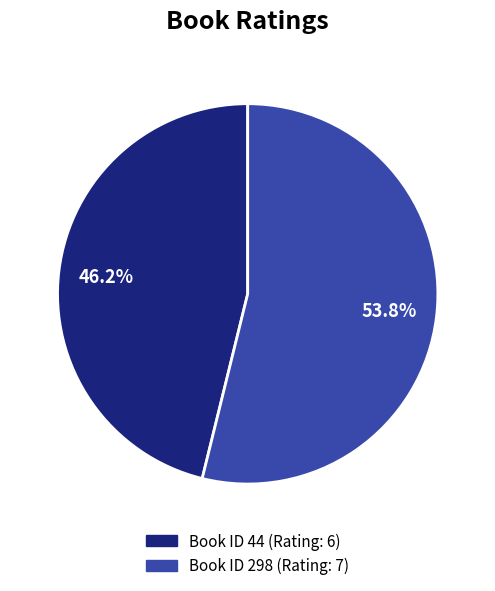

Is there a majority slice in this chart?

Yes